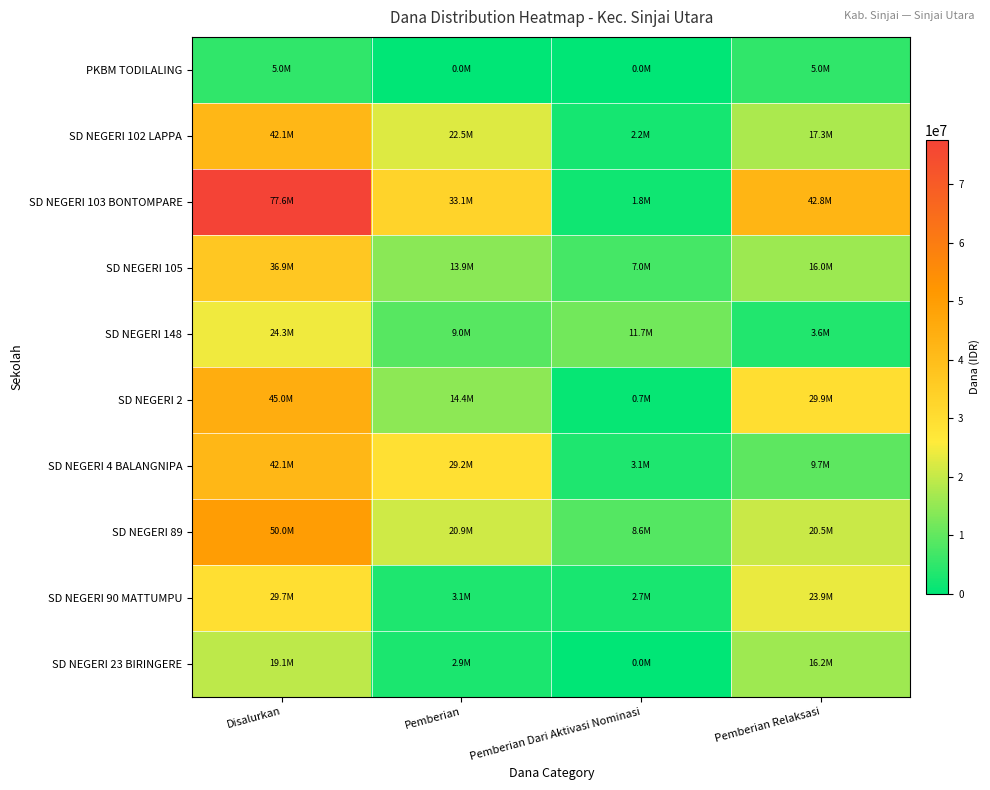

Between Pemberian Dari Aktivasi Nominasi and Pemberian, which is larger?

Pemberian Dari Aktivasi Nominasi